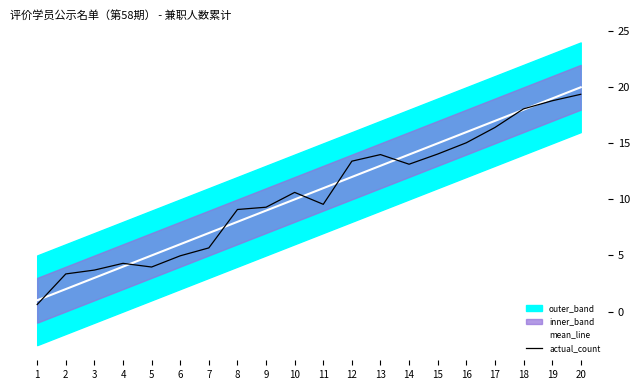

At which label does mean_line first exceed 11?

12